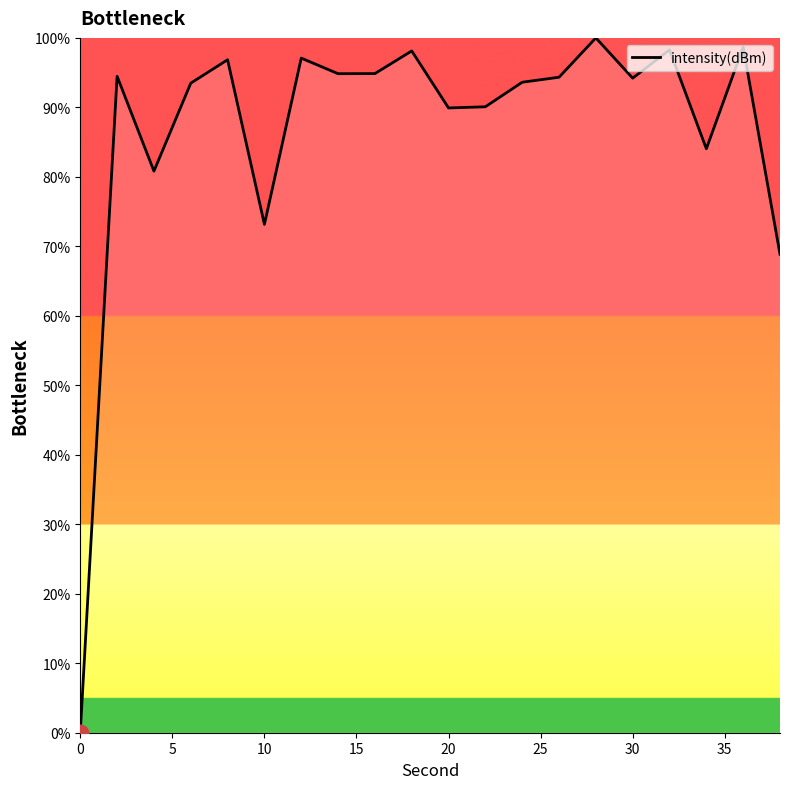

What is the greatest value displayed?

100.0